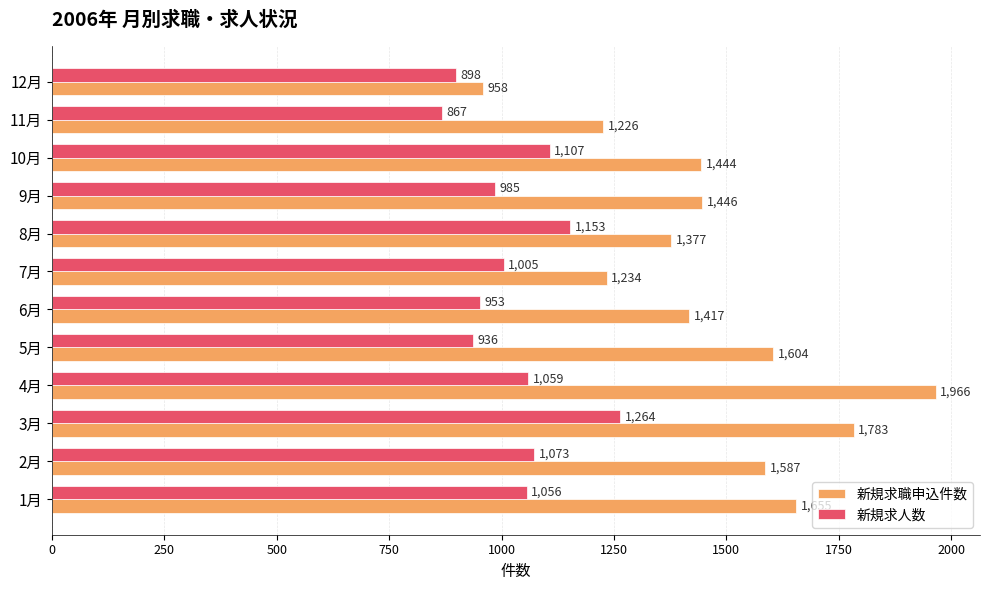

At how many categories does at least one series exceed 1108?

11